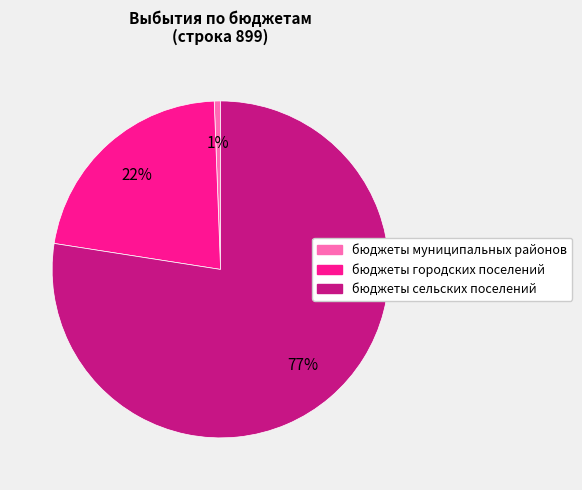

Do бюджеты городских поселений and бюджеты муниципальных районов together represent more than half of the pie?

No